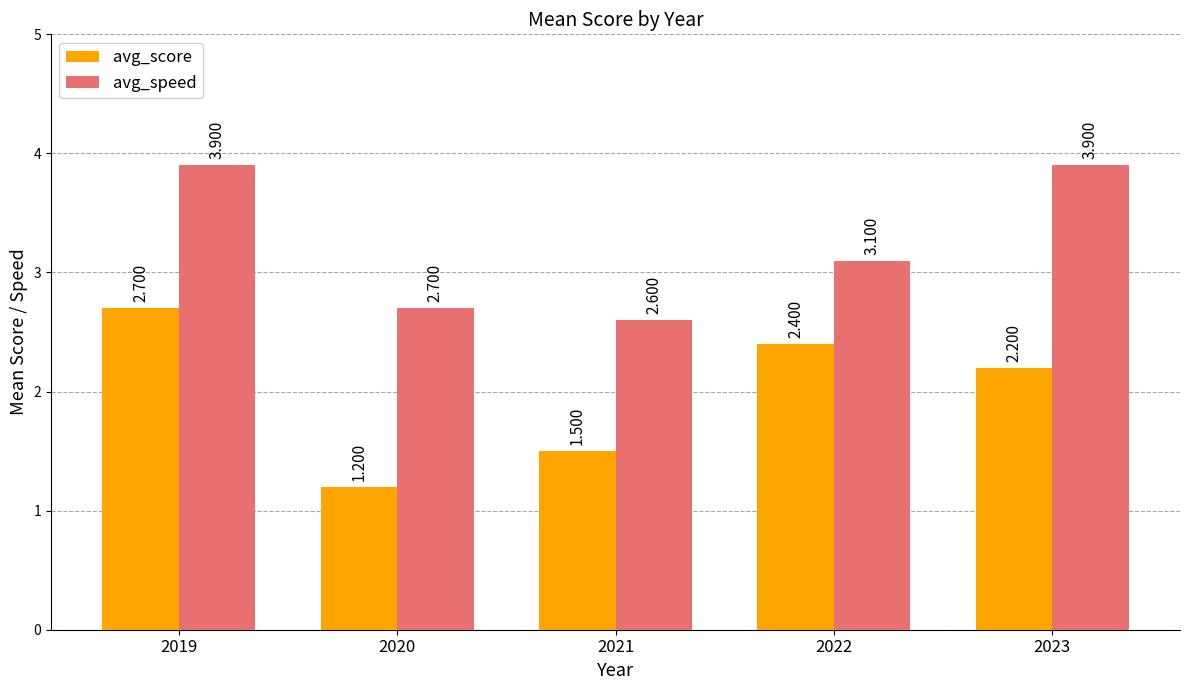

Where is avg_score nearest to the value 1?

2020